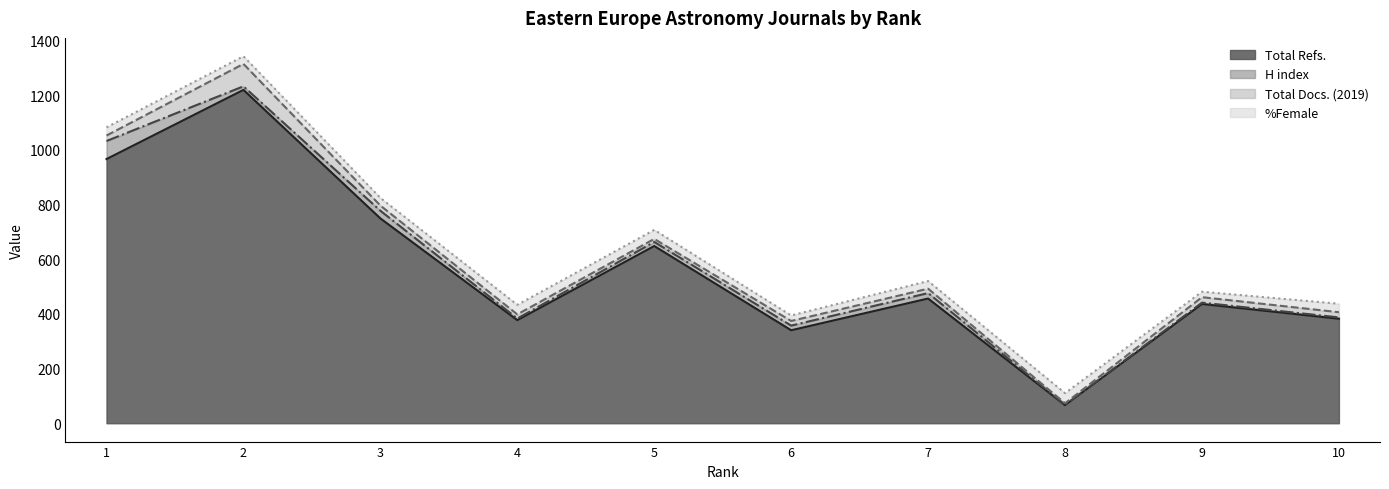

What is the difference between the H index values at 9 and 7?

15